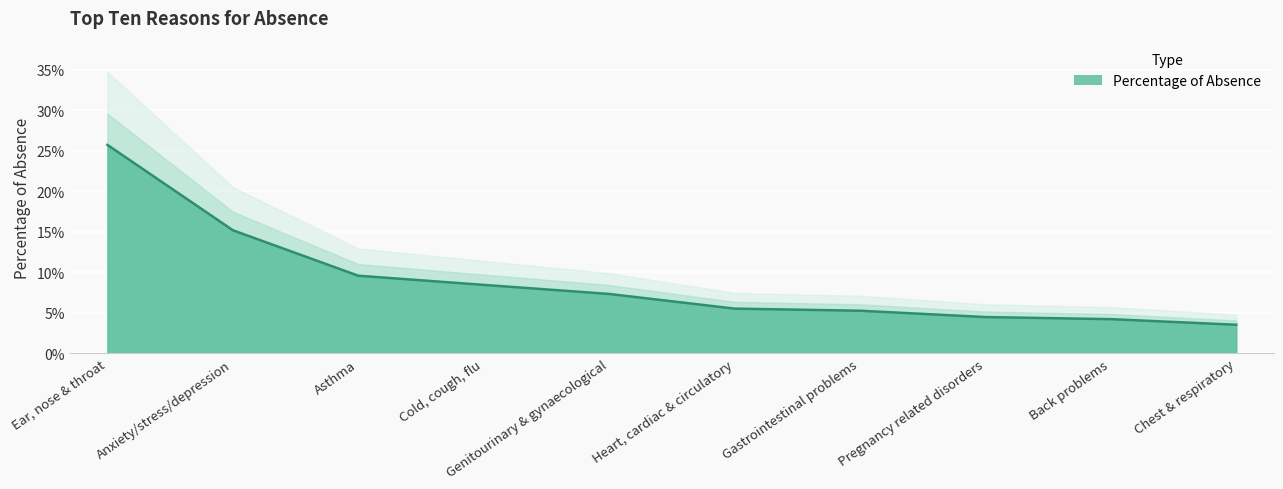

Is it true that the value at Back problems is 0.0?

True